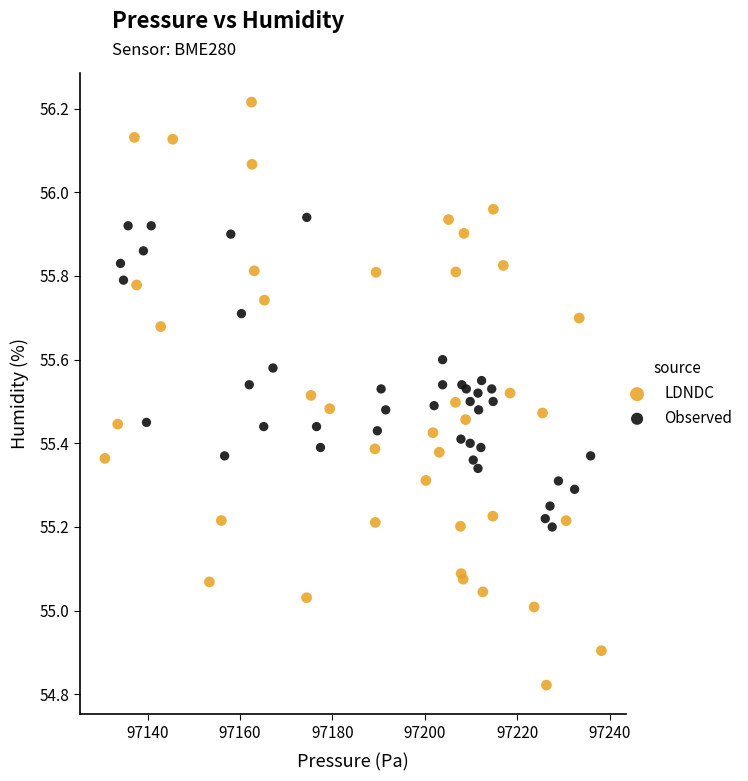

What are all the series names shown in the legend?

LDNDC, Observed